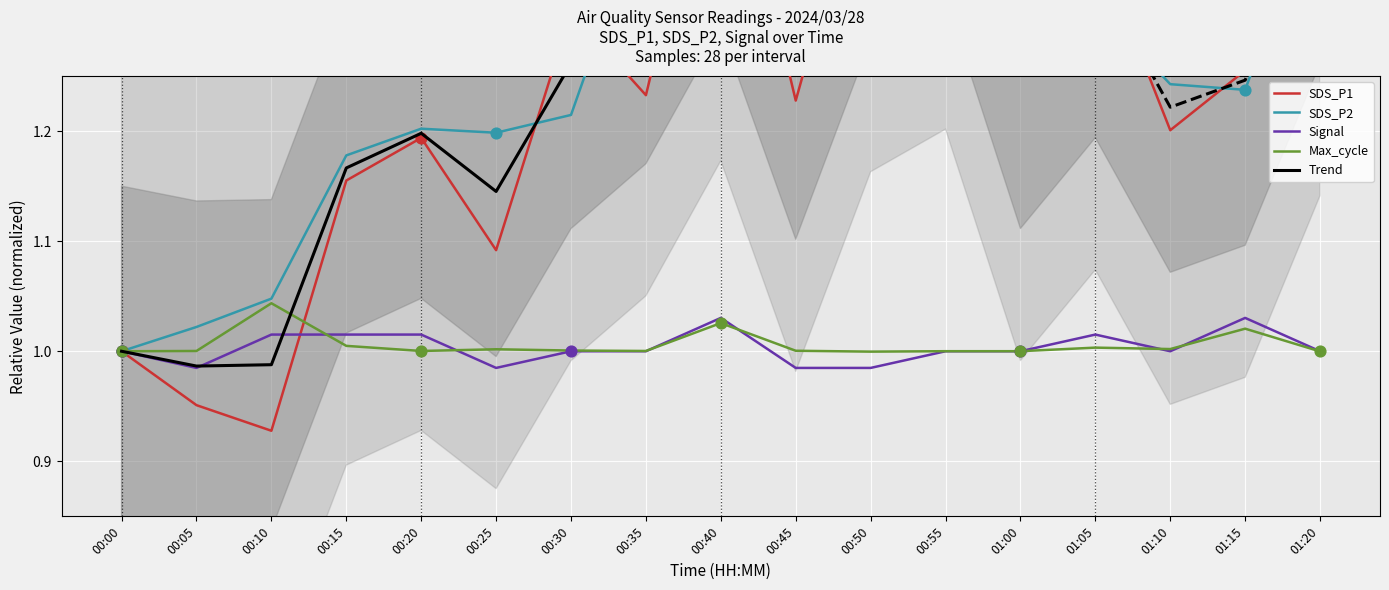

Is the value of SDS_P2 at 00:25 greater than the value of Max_cycle_norm at 00:40?

Yes